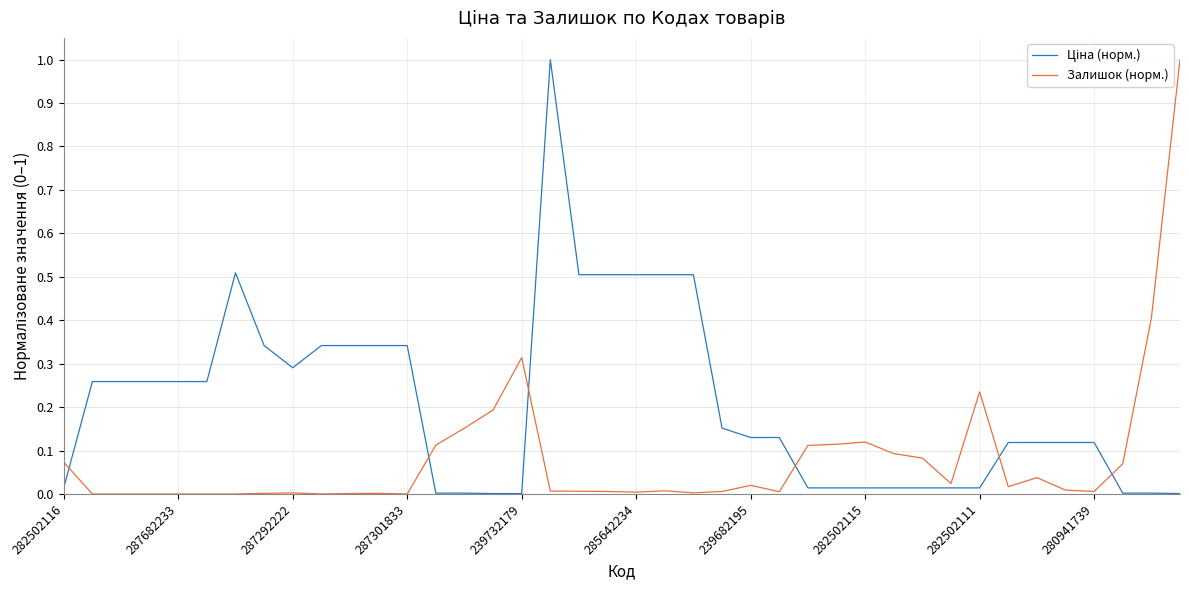

How many lines are shown in the chart?

2